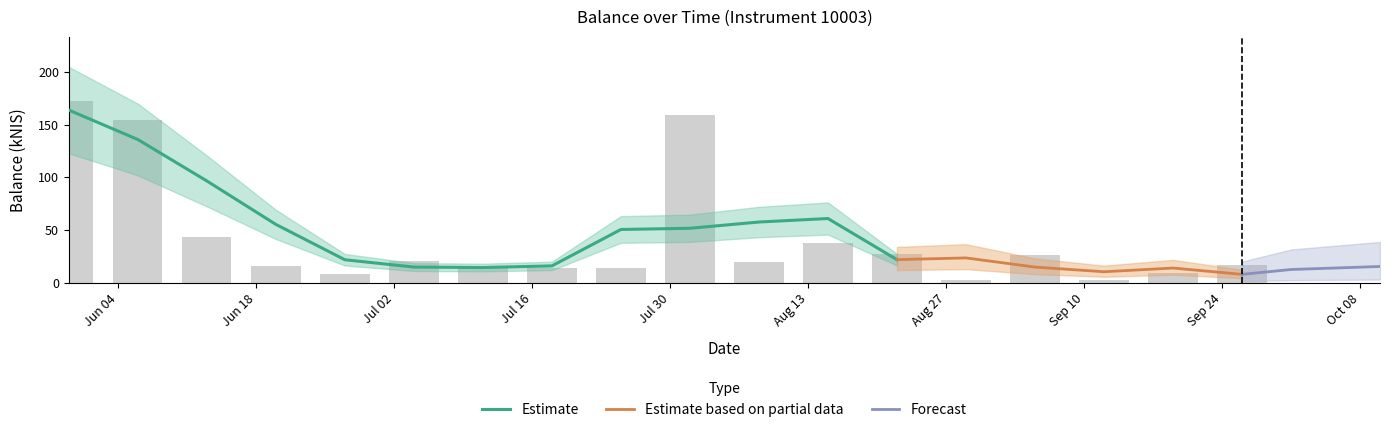

Reading left to right, transcribe all the data shown in this chart.

172.7	154.6	43.1	15.7	8.0	20.7	15.4	13.9	14.2	158.8	20.0	37.6	27.4	2.9	26.6	2.8	9.8	17.0	2.7	21.2